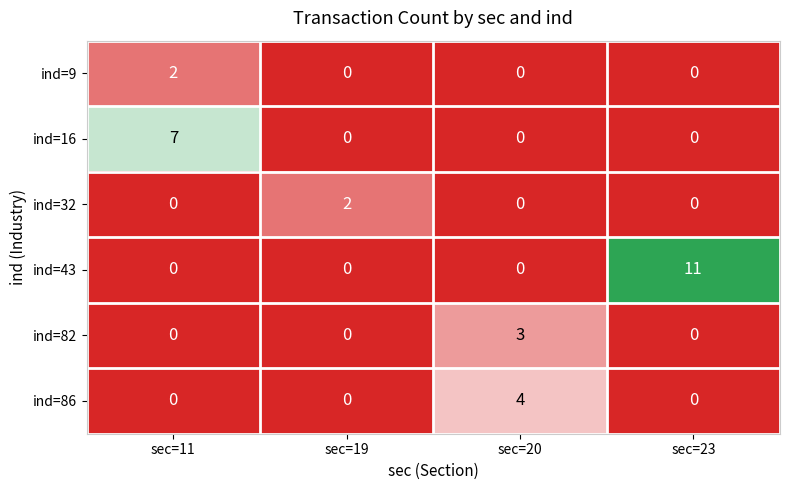

Between sec=11 and sec=23, which series saw the biggest shift?

ind=43